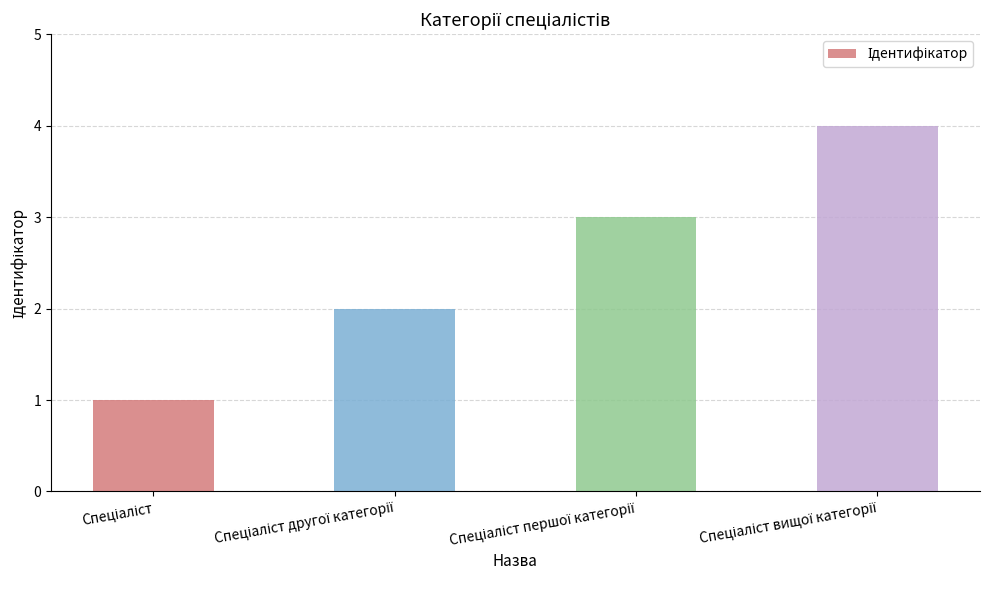

What is the greatest value displayed?

4